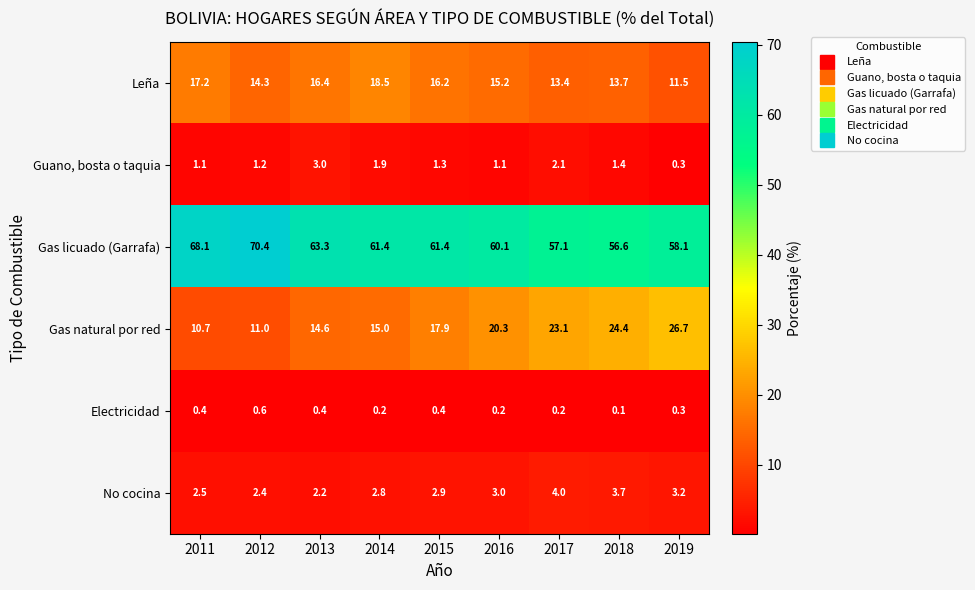

At how many categories does at least one series exceed 6?

9